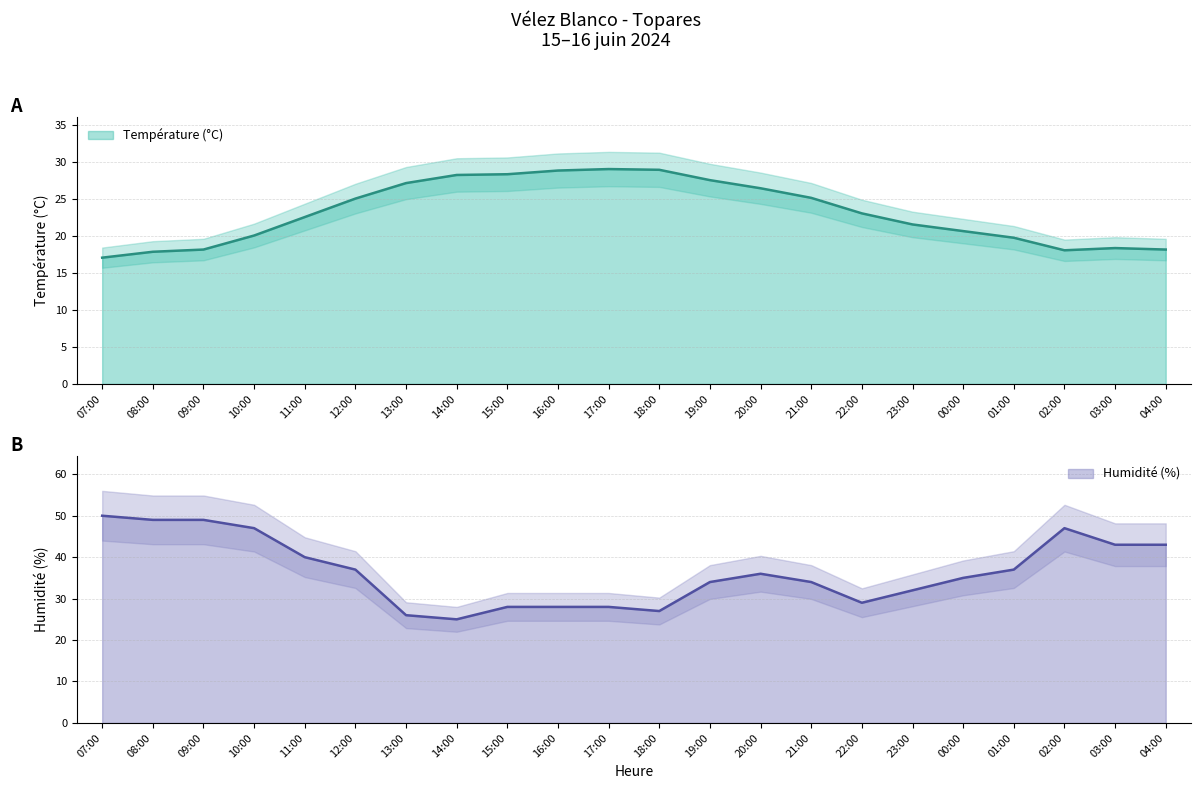

Is it true that Humidité (%) equals 22.9 at 20:00?

False